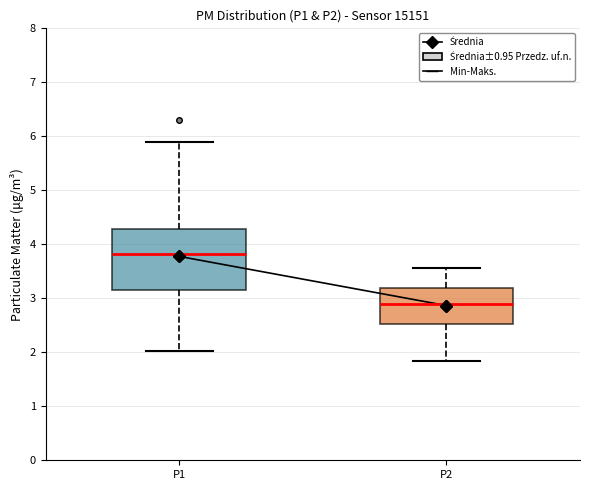

Which box has the lowest median line?

P2